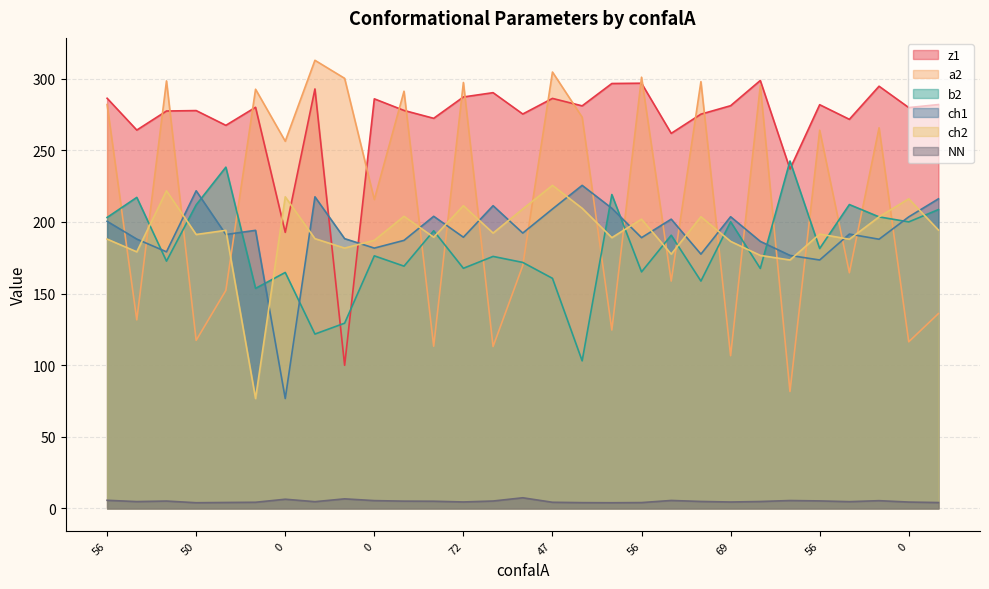

Which series has the largest range (max minus min)?

a2